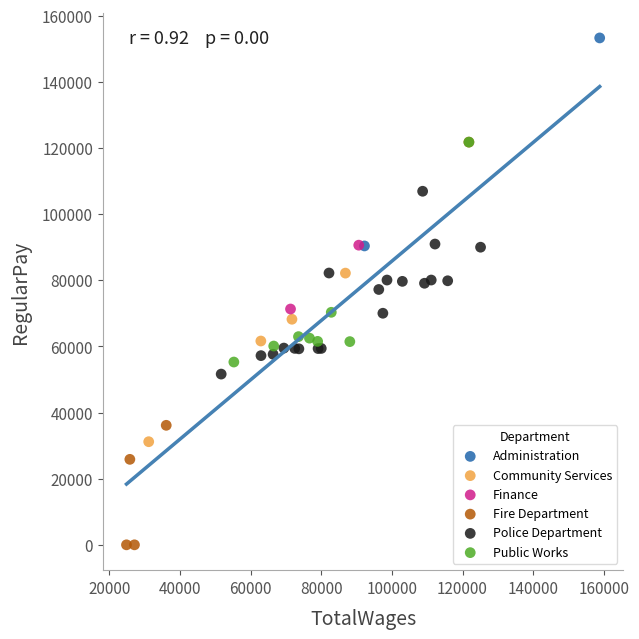

What are all the series names shown in the legend?

Administration, Community Services, Finance, Fire Department, Police Department, Public Works